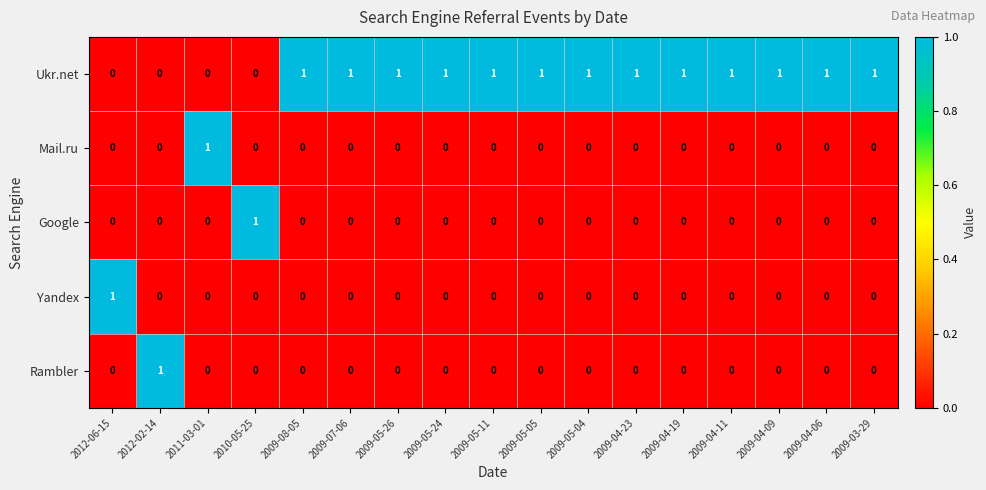

What is the total value across all series at 2009-05-04?

1